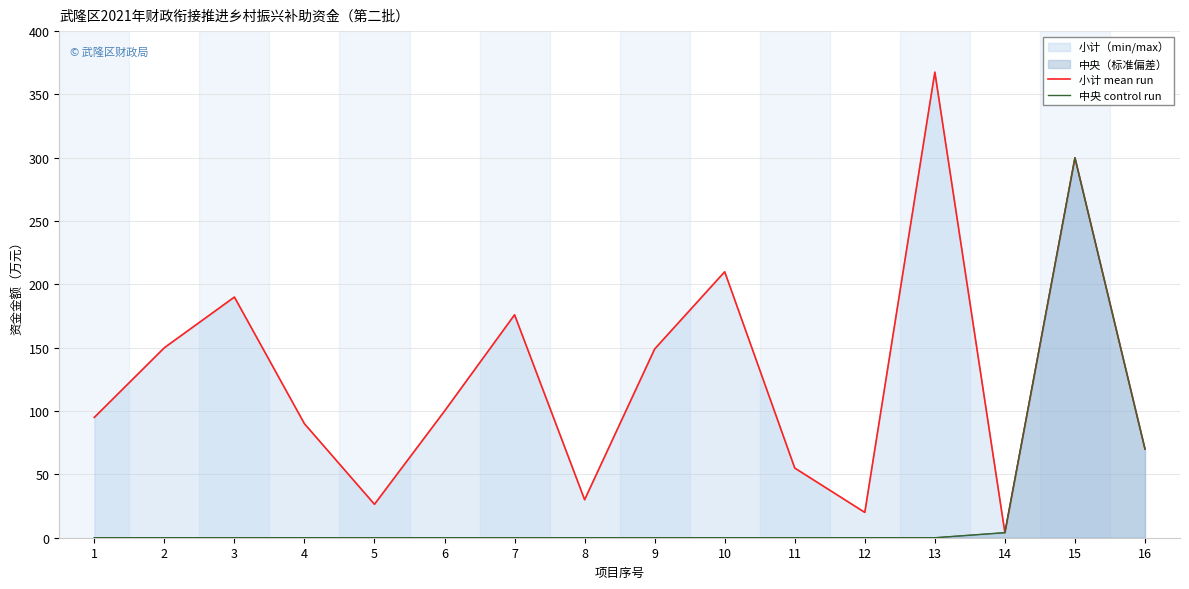

Rank the categories by 小计 mean run value from lowest to highest.

14, 12, 5, 8, 11, 16, 4, 1, 6, 9, 2, 7, 3, 10, 15, 13